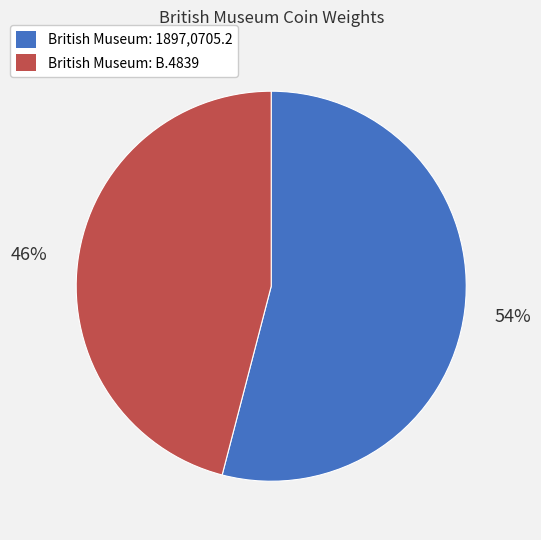

To the nearest percent, what portion does British Museum: B.4839 represent?

46%